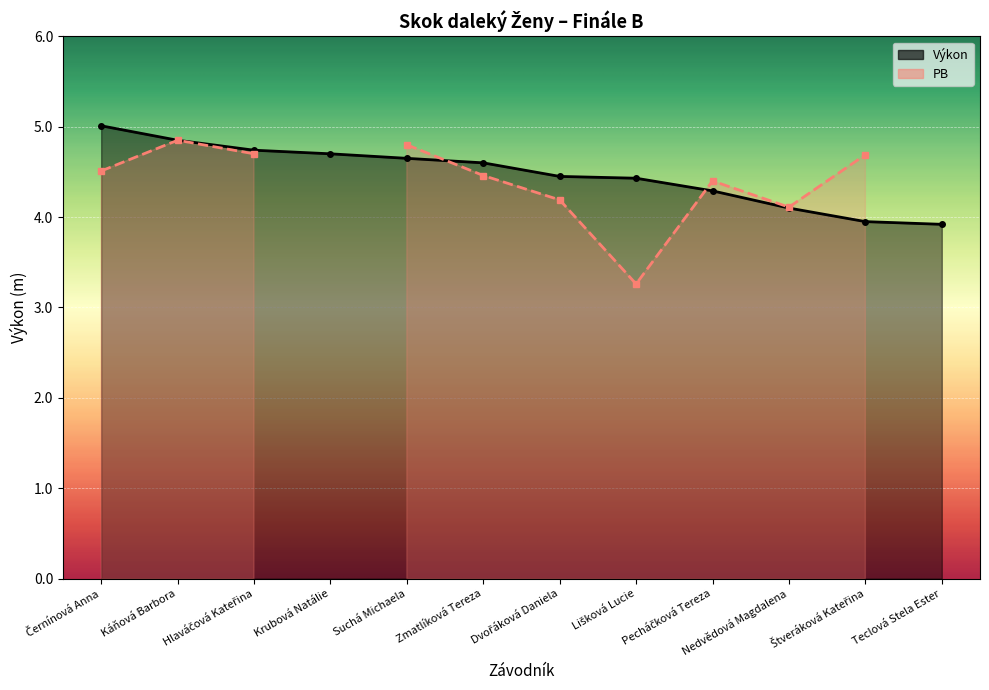

What is the value of the 6th point from the left?

4.6